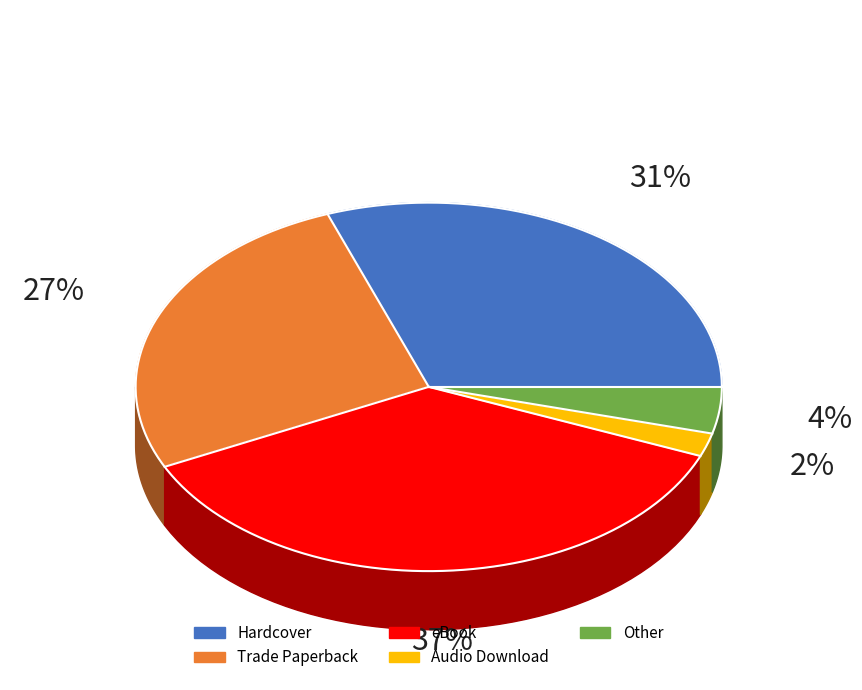

How many slices are in this pie chart?

5